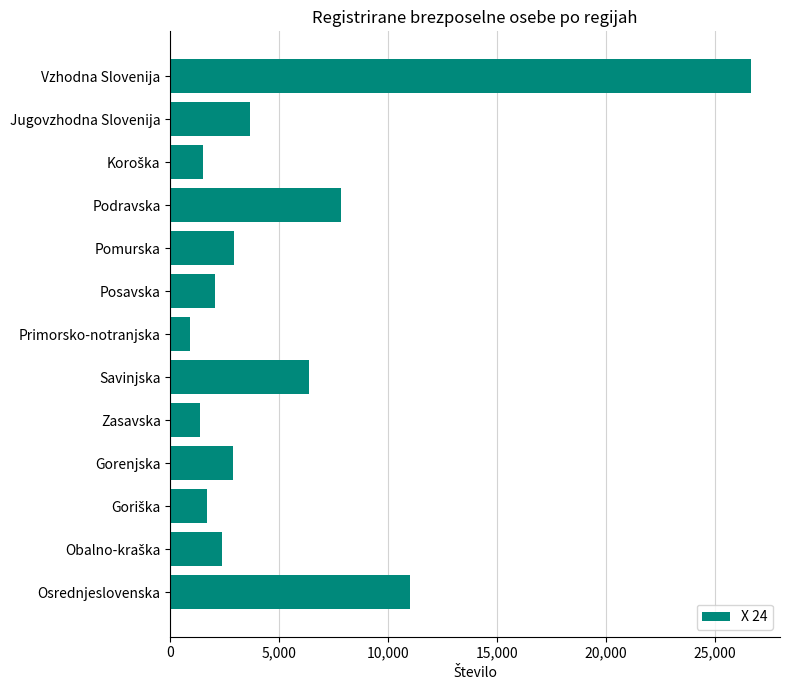

Approximately how many times larger is the value at Gorenjska compared to Jugovzhodna Slovenija?

0.8